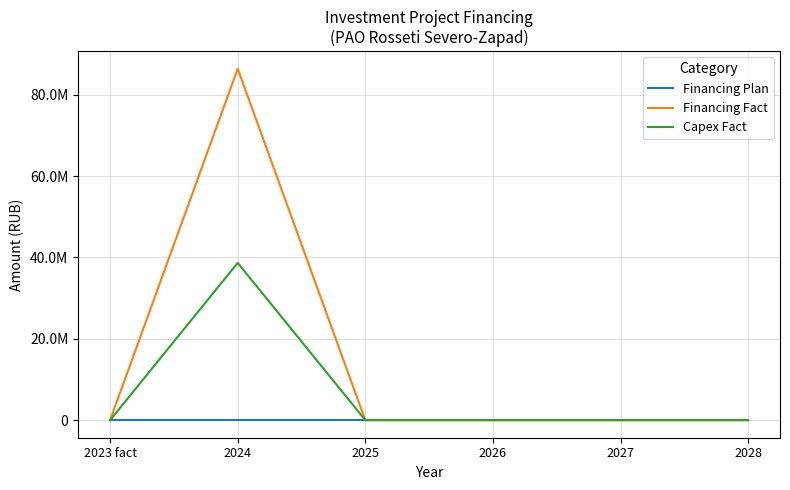

What is the greatest value displayed?

86408512